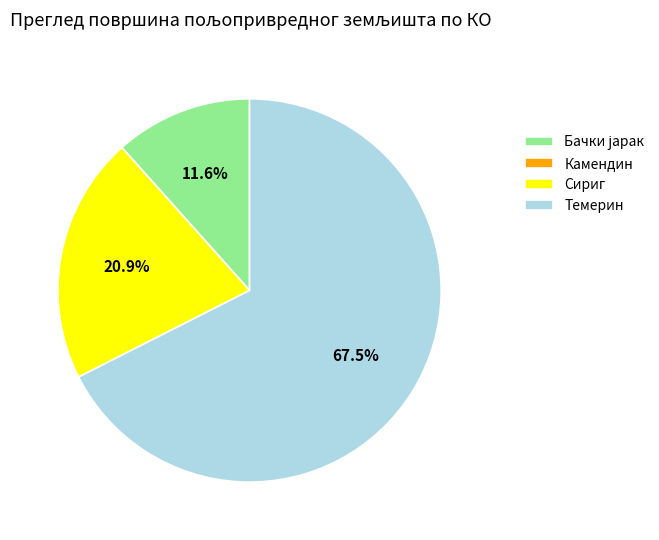

Which slice is the largest?

Темерин